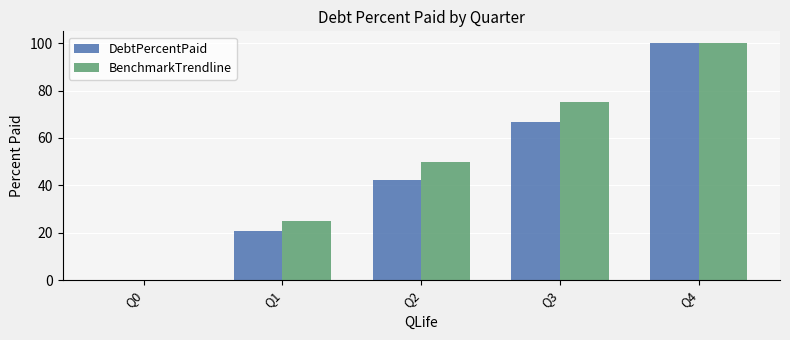

How many positive values does the DebtPercentPaid series have?

4